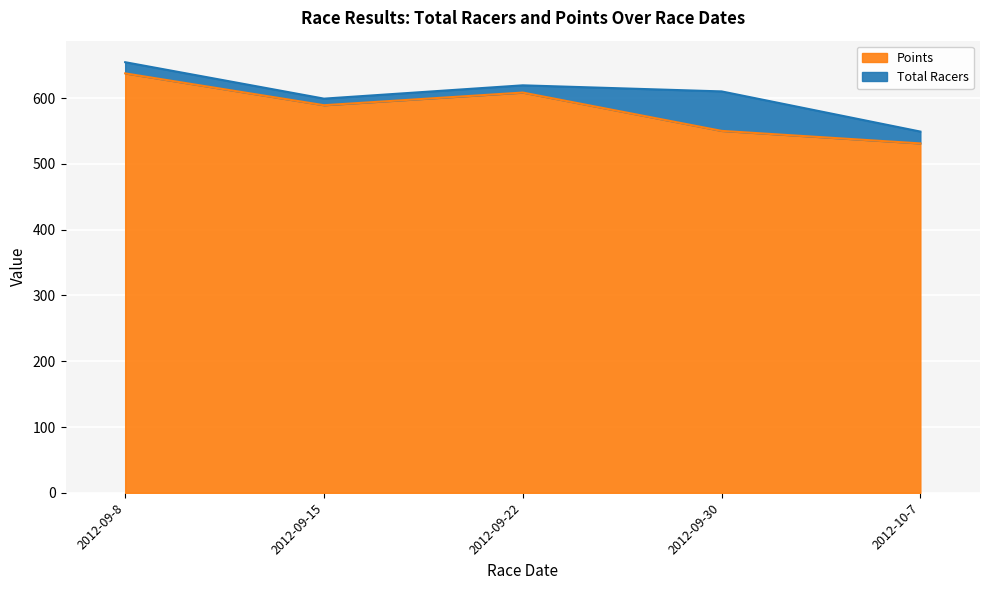

Rank the categories by value from highest to lowest.

2012-09-8, 2012-09-22, 2012-09-15, 2012-09-30, 2012-10-7